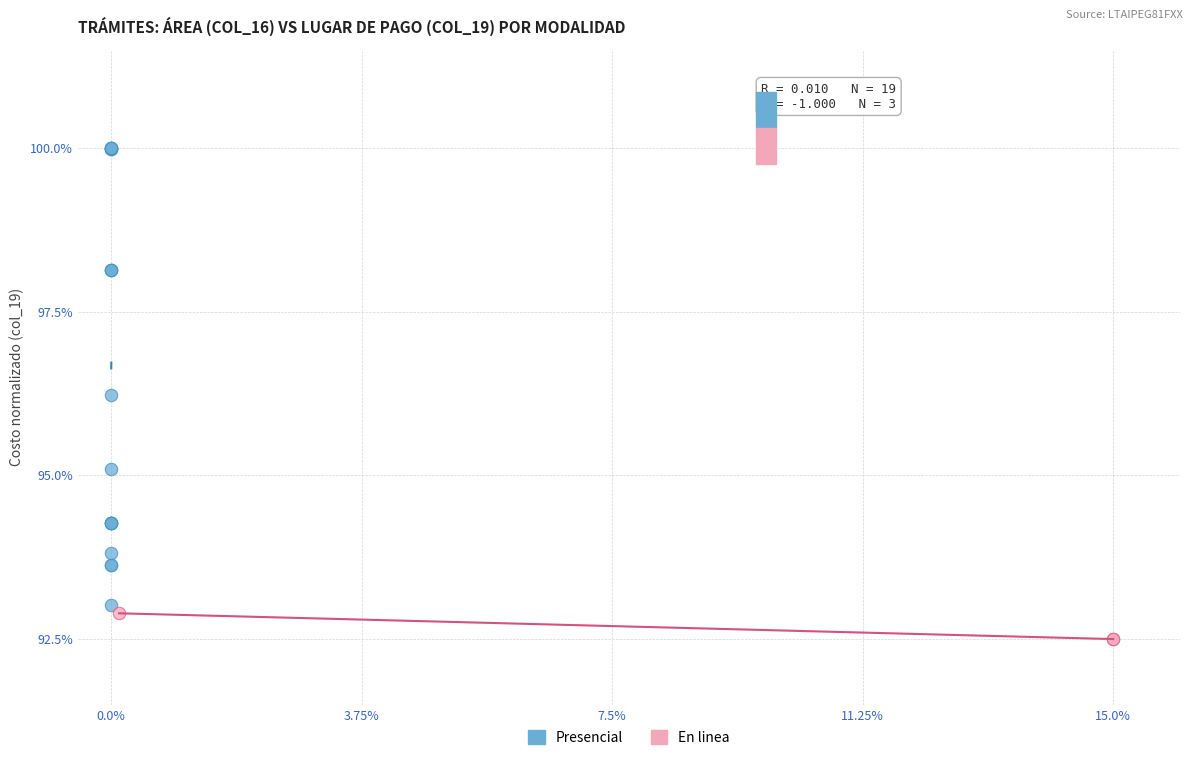

Which series reaches the maximum Y coordinate?

Presencial